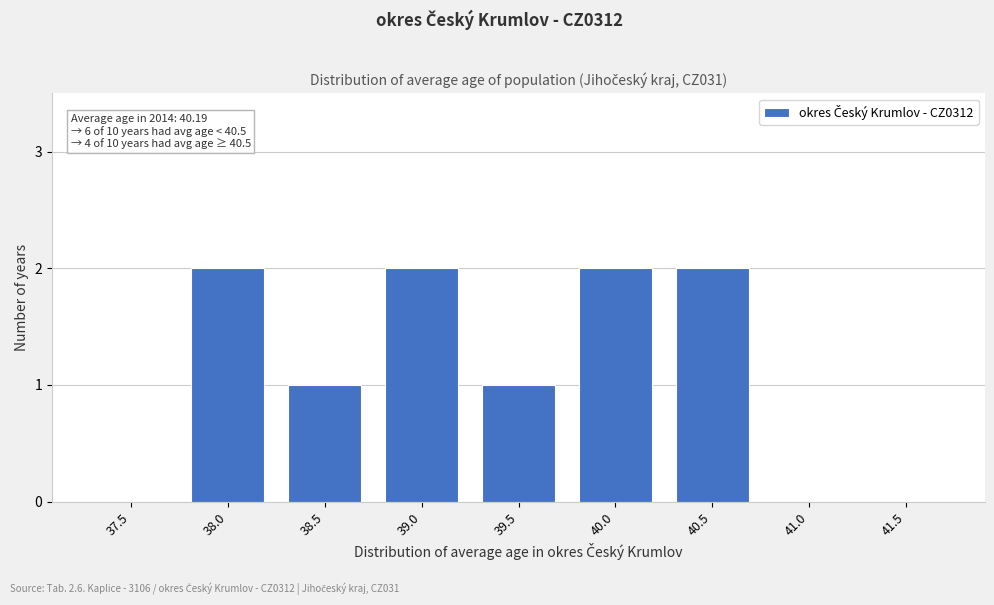

Reading left to right, extract all data points from this chart.

37.5=0	38.0=2	38.5=1	39.0=2	39.5=1	40.0=2	40.5=2	41.0=0	41.5=0